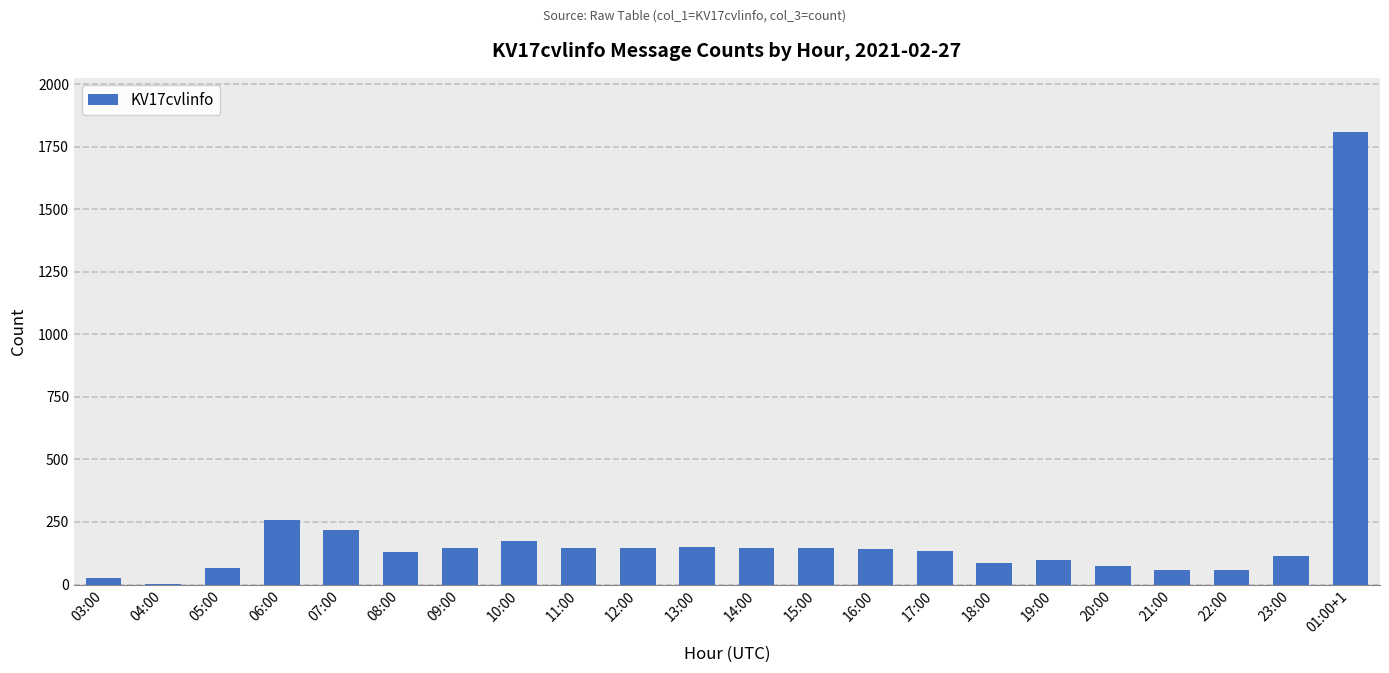

At which category does the chart reach its peak across all series?

01:00+1